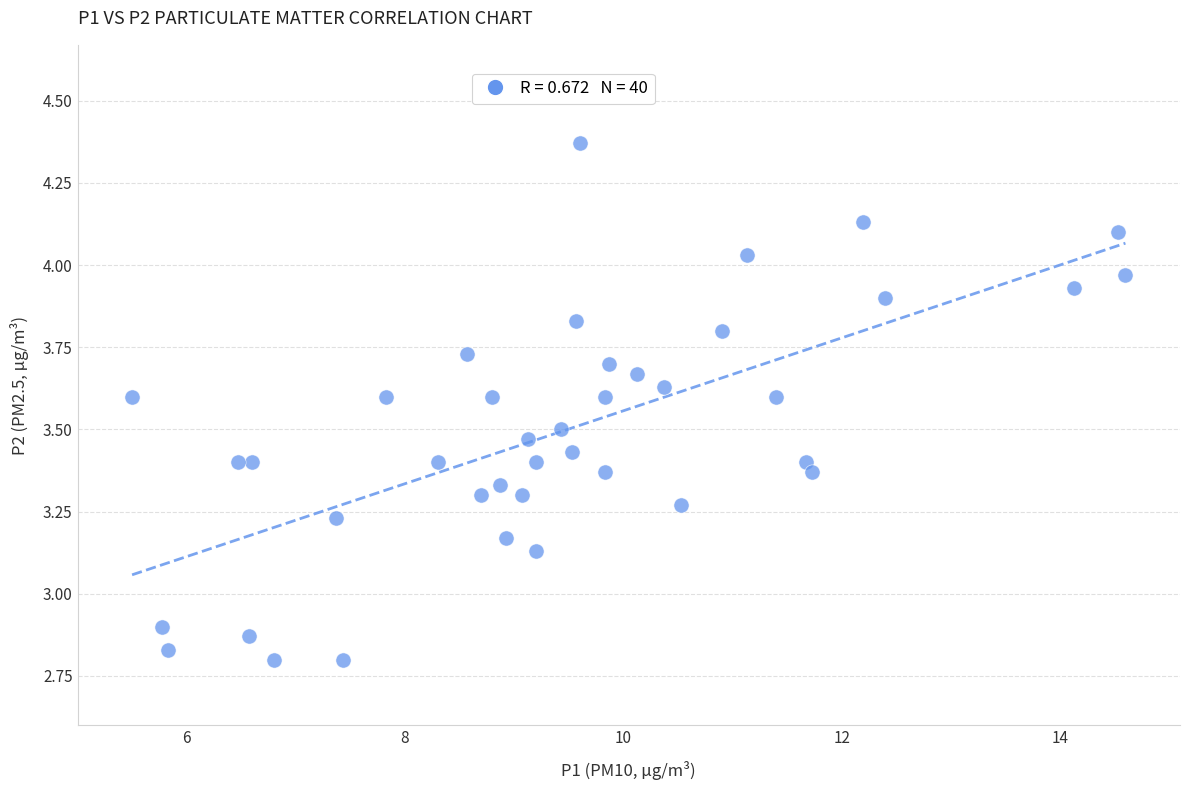

What is the range of X values (max minus min)?

9.1